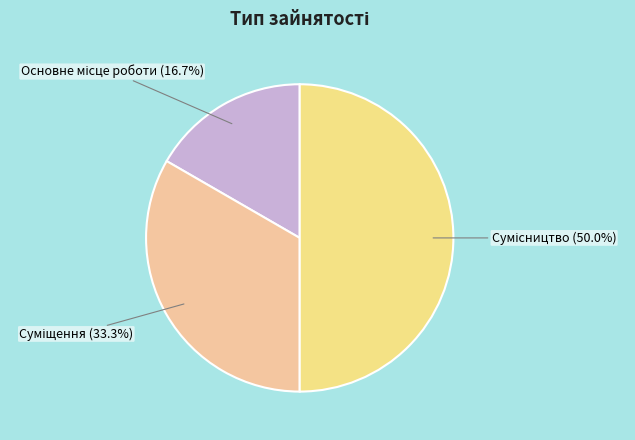

How many slices are in this pie chart?

3